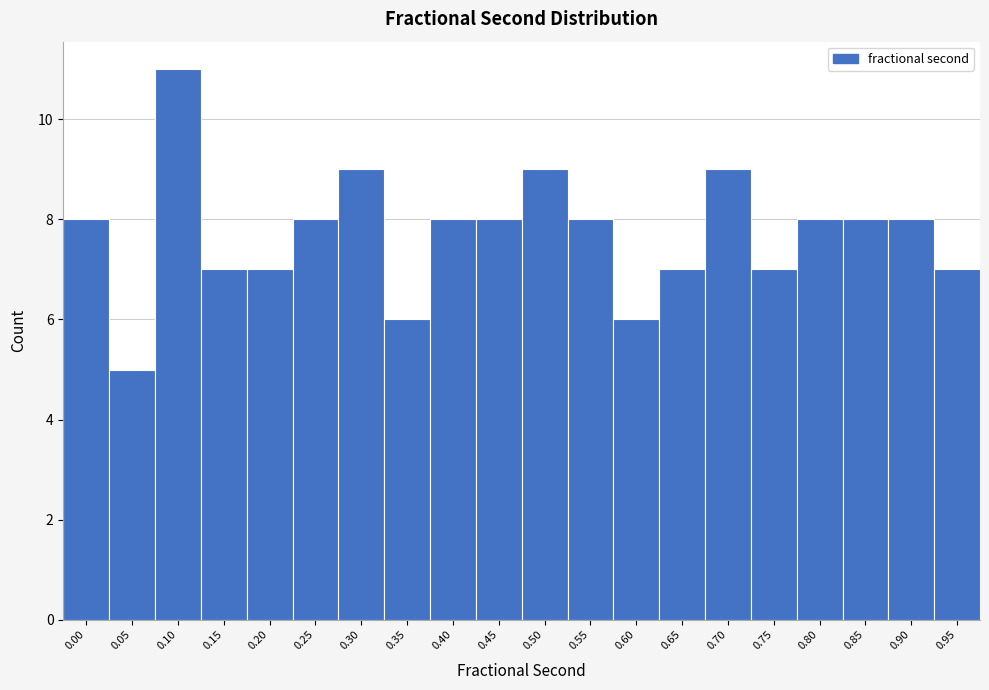

Reading right to left, transcribe all the data shown in this chart.

7	8	8	8	7	9	7	6	8	9	8	8	6	9	8	7	7	11	5	8